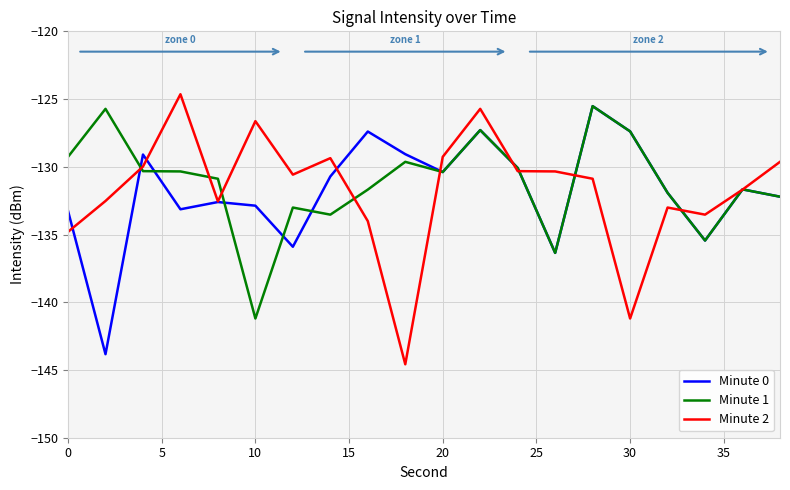

What is the greatest value displayed?

-124.6